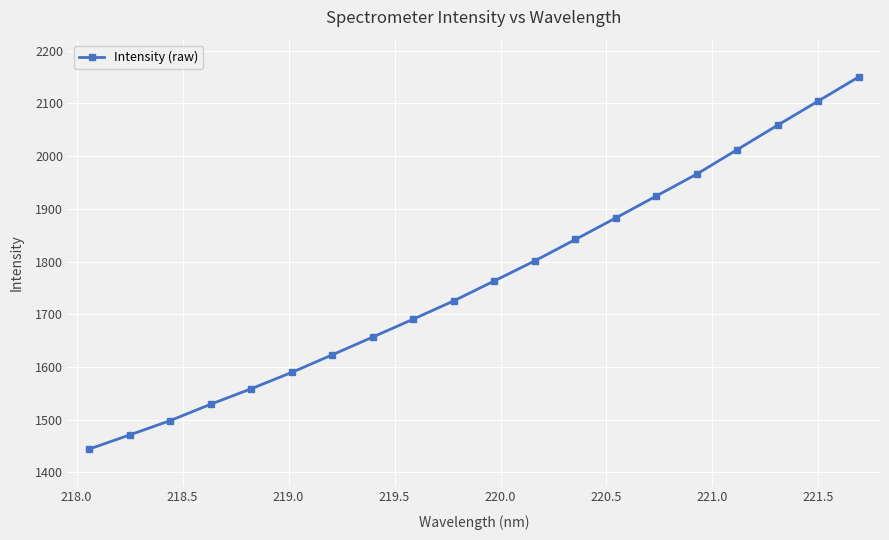

Count the number of data series in this chart.

1